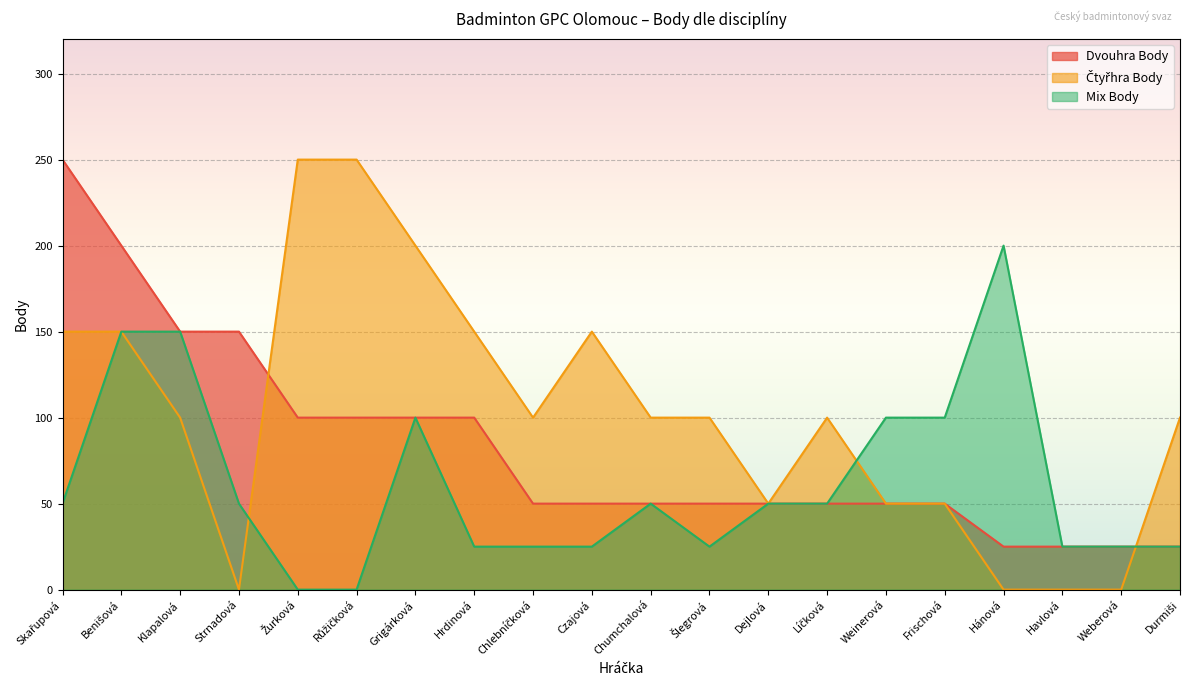

How many values in Mix Body are above zero?

18